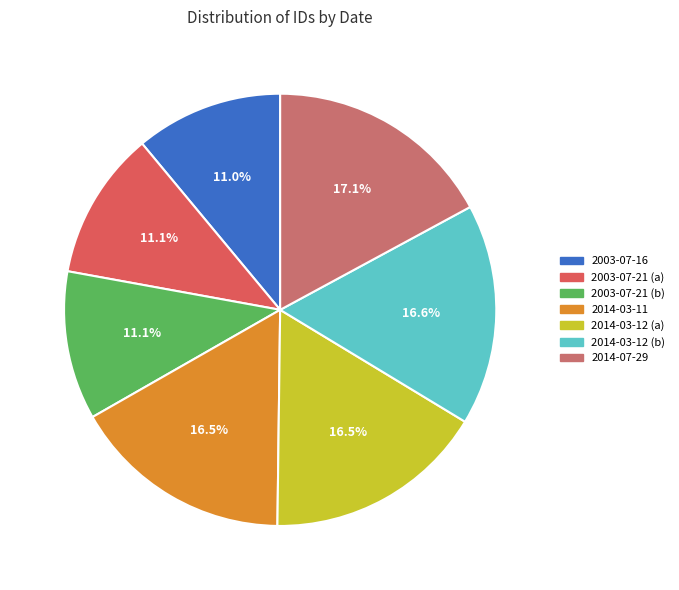

The 2003-07-16 slice represents 11% of the pie. True or false?

True